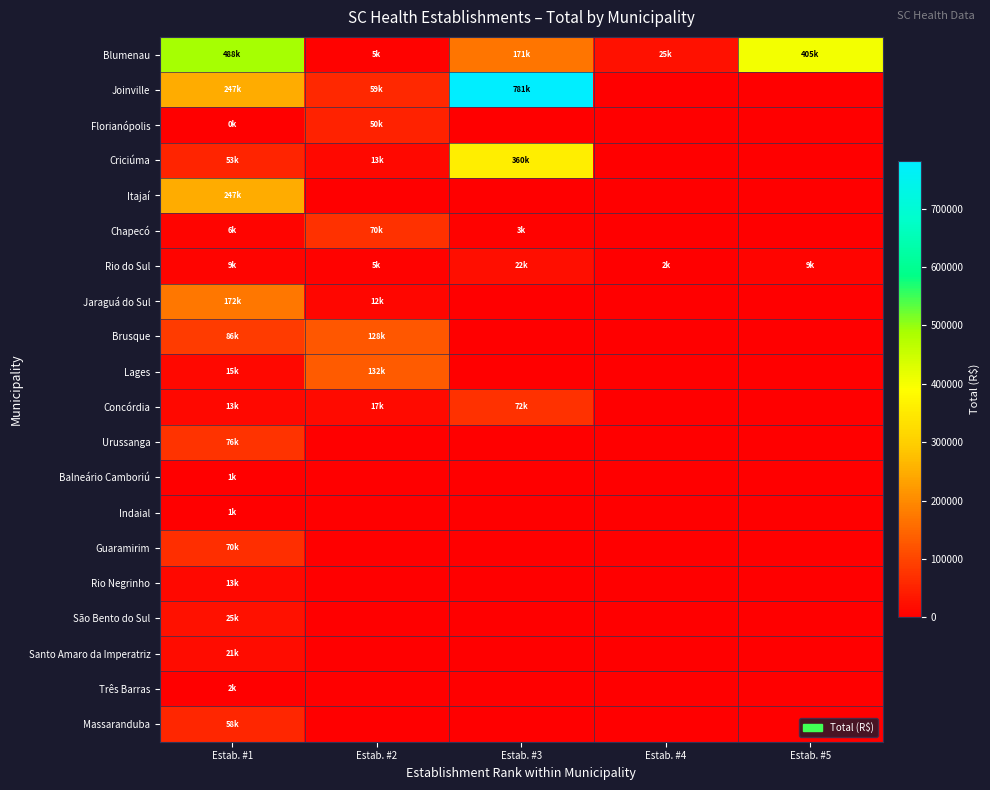

At which category is the sum across all series the highest?

Estab. #1